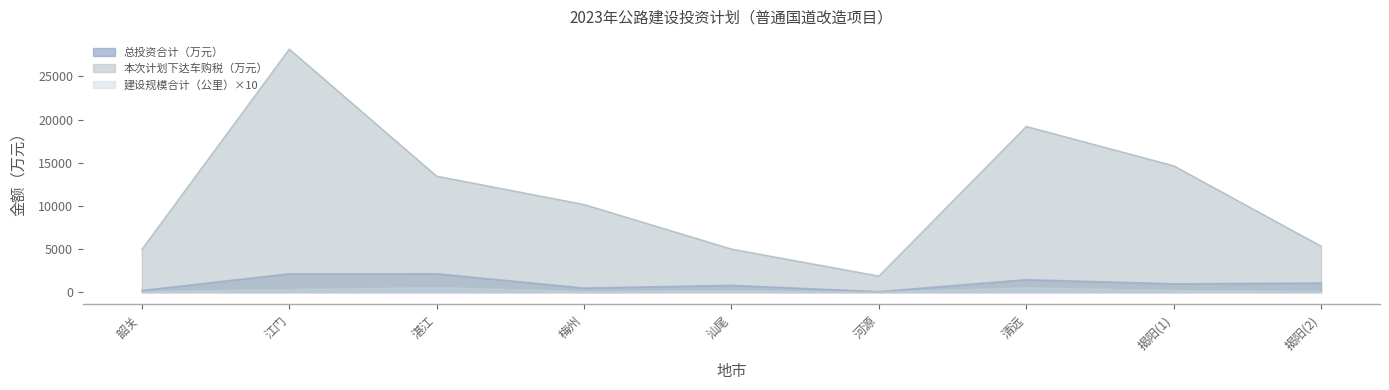

How many values in the 建设规模合计（公里） series exceed 208?

5